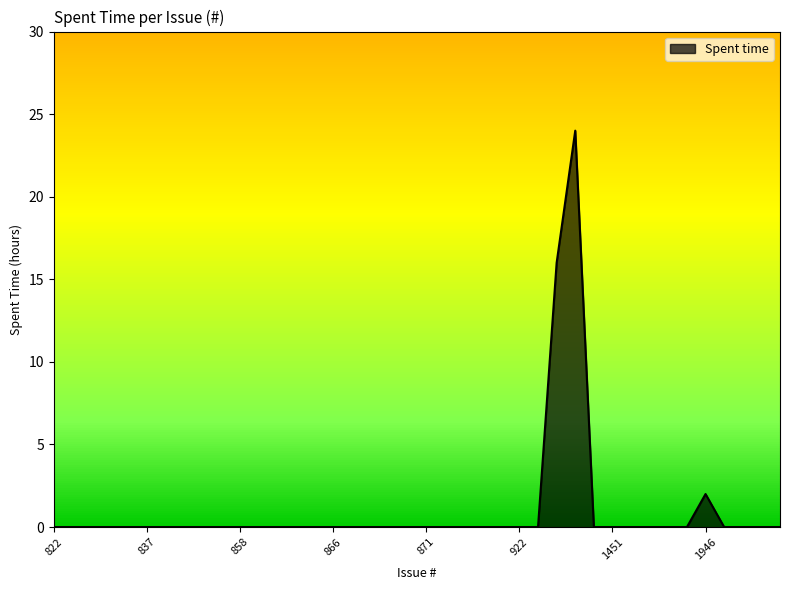

What is the difference between the maximum and minimum values?

24